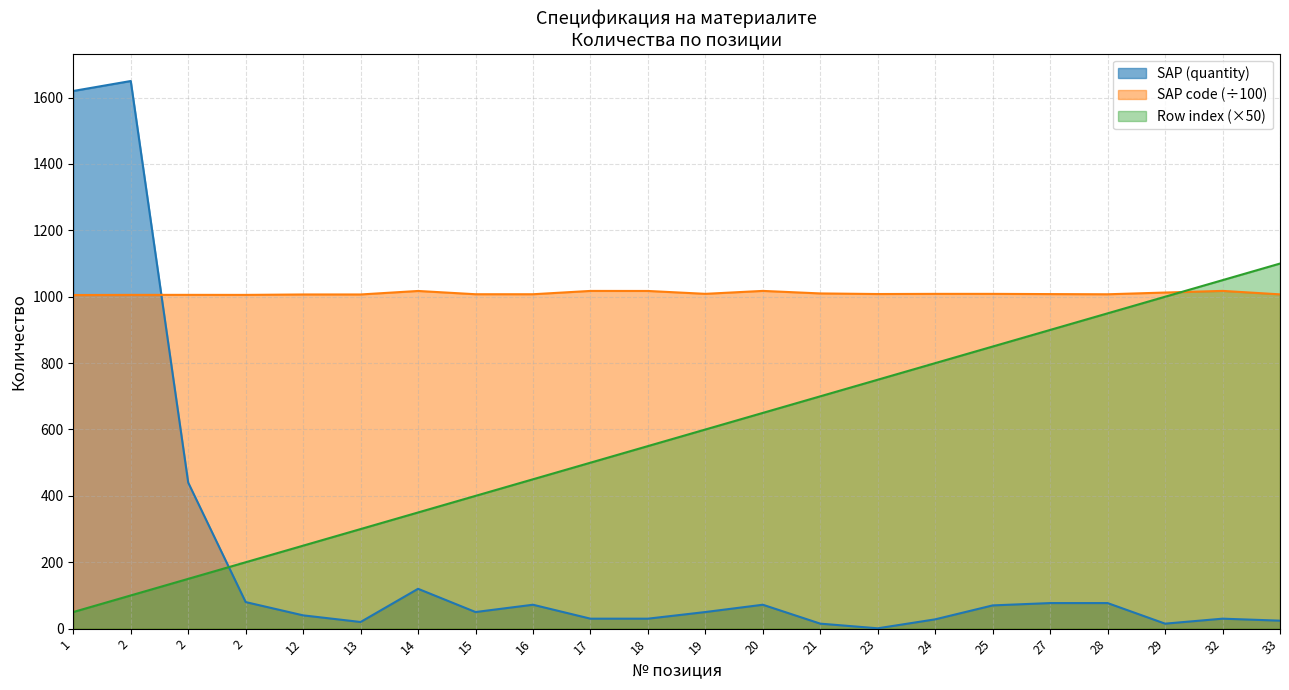

Reading left to right, what are all the values shown in this chart?

SAP (quantity): 1620.0	1650.0	440.0	80.0	40.0	20.0	120.0	50.0	72.0	30.0	30.0	50.0	72.0	15.0	1.0	28.0	70.0	77.0	77.0	15.0	30.0	24.0
SAP code: 1005.2	1005.6	1005.7	1005.6	1006.9	1006.9	1017.4	1007.6	1007.5	1017.5	1017.4	1008.8	1017.6	1010.0	1008.2	1008.7	1008.7	1008.0	1007.4	1012.7	1017.6	1007.2
Row index: 50.0	100.0	150.0	200.0	250.0	300.0	350.0	400.0	450.0	500.0	550.0	600.0	650.0	700.0	750.0	800.0	850.0	900.0	950.0	1000.0	1050.0	1100.0